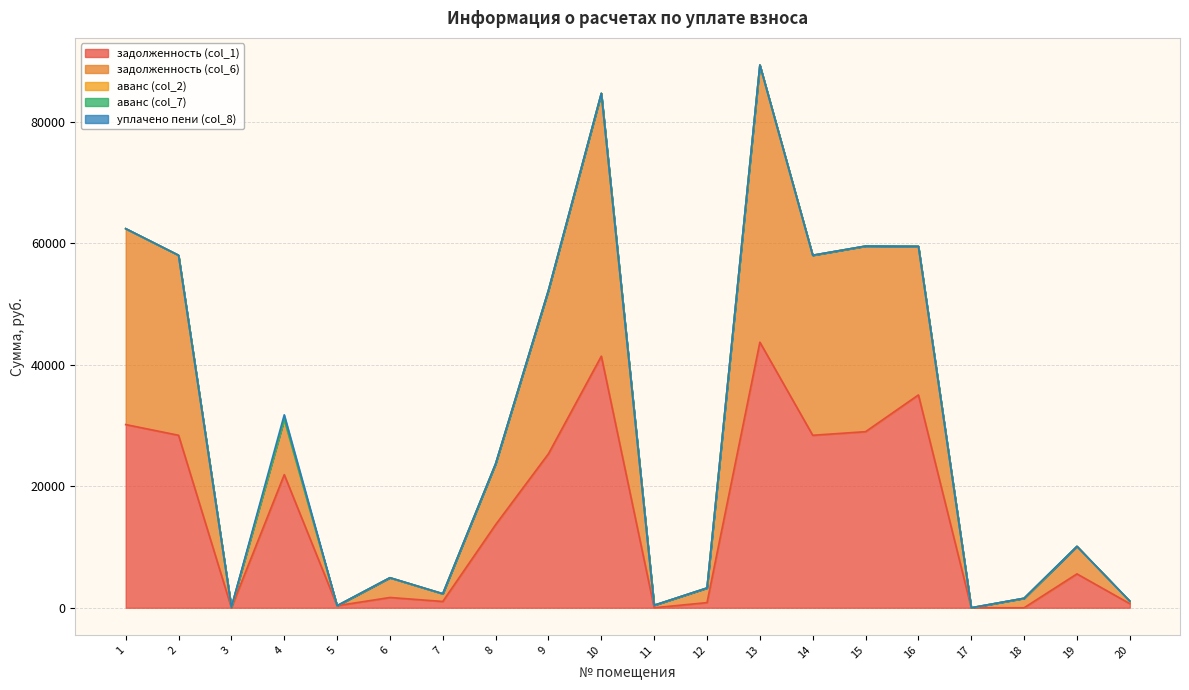

What is the total value across all series at 18?

1562.4